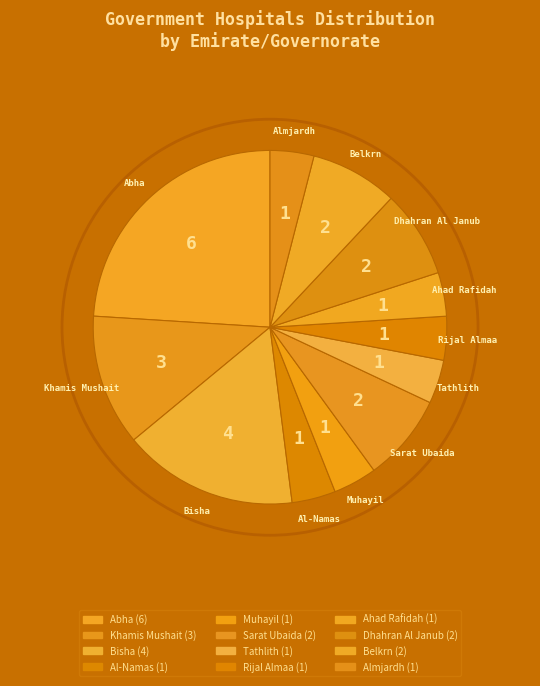

Between Dhahran Al Janub and Tathlith, which is larger?

Dhahran Al Janub